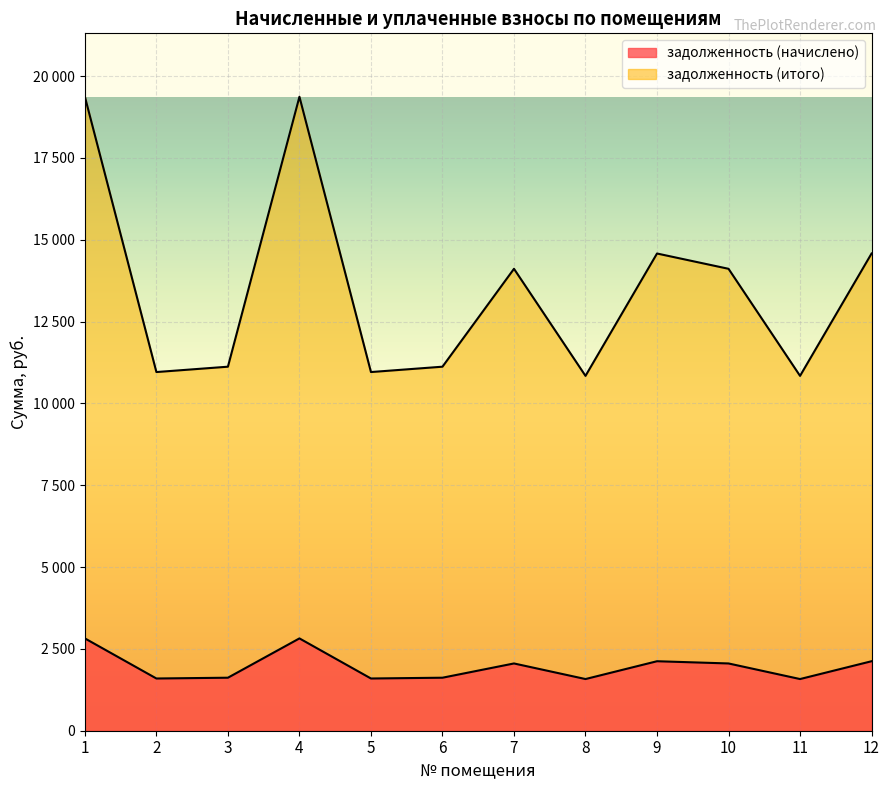

What is the highest value of the задолженность (начислено) series?

2820.2